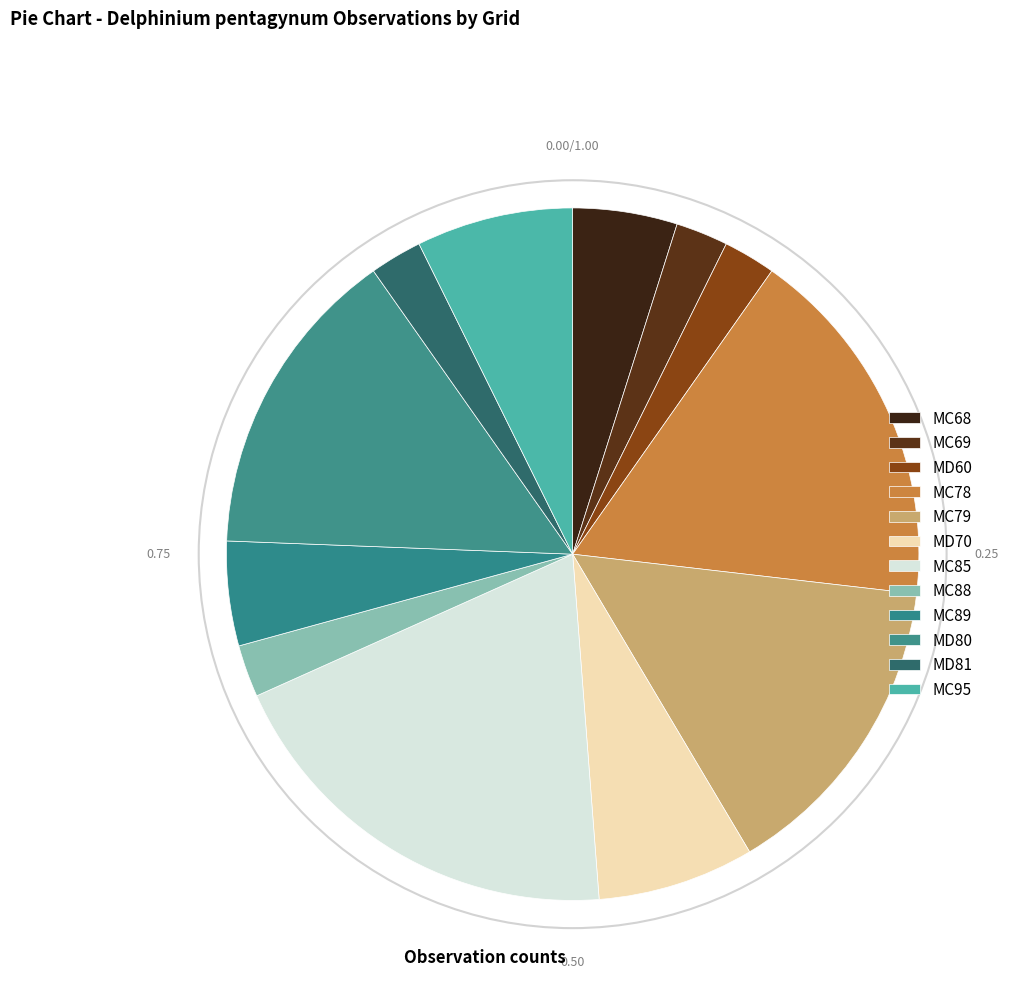

How many slices are in this pie chart?

12